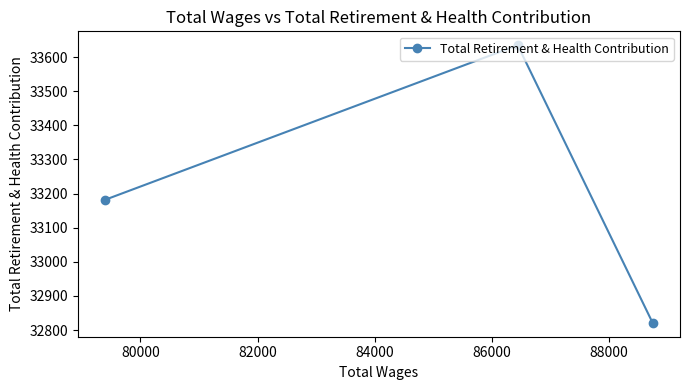

How many values exceed 33182?

1